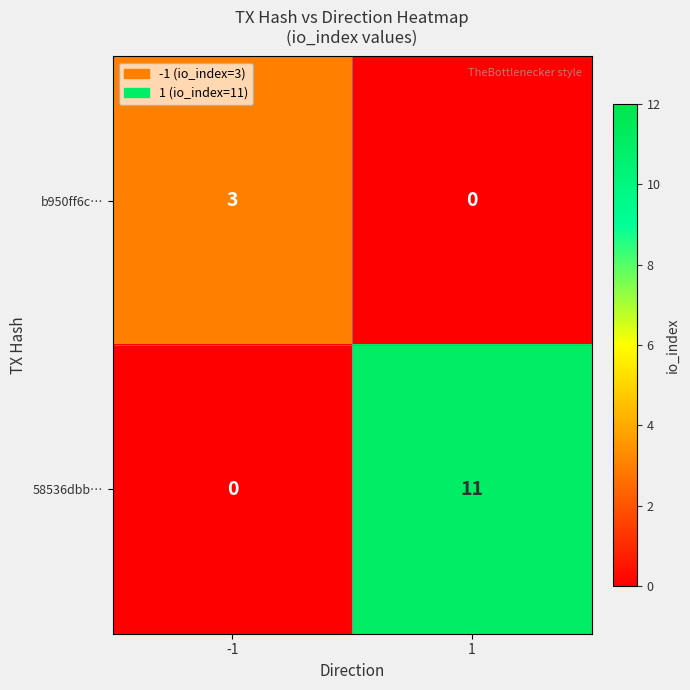

Which series has the largest range (max minus min)?

58536dbb…